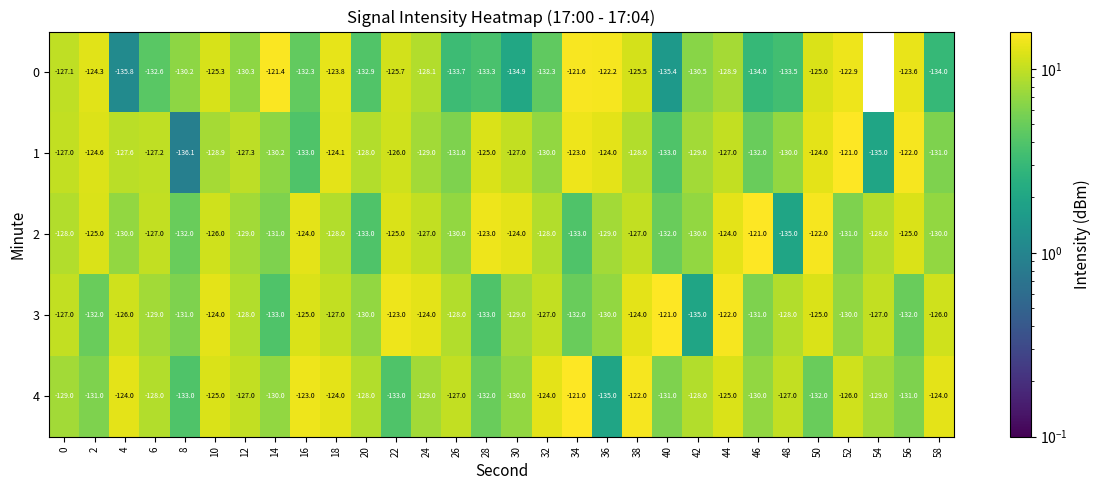

What is the total value across all series at 42?

-652.5